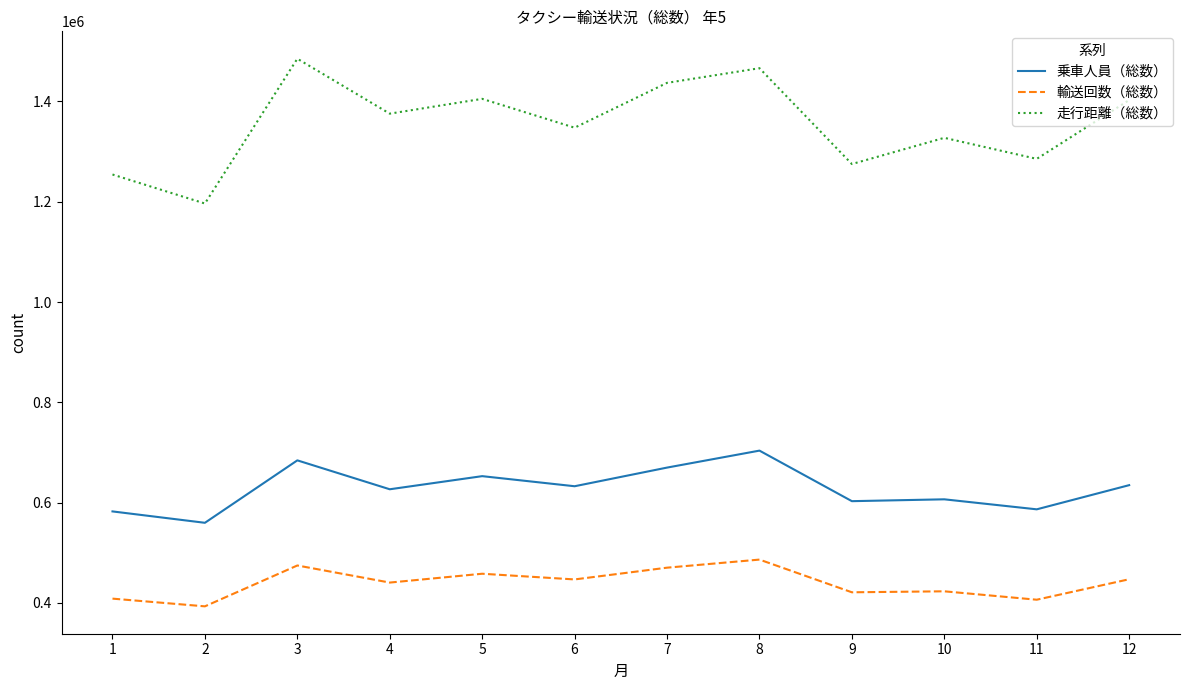

True or false: 輸送回数（総数） has a value of 249698 at 3.

False